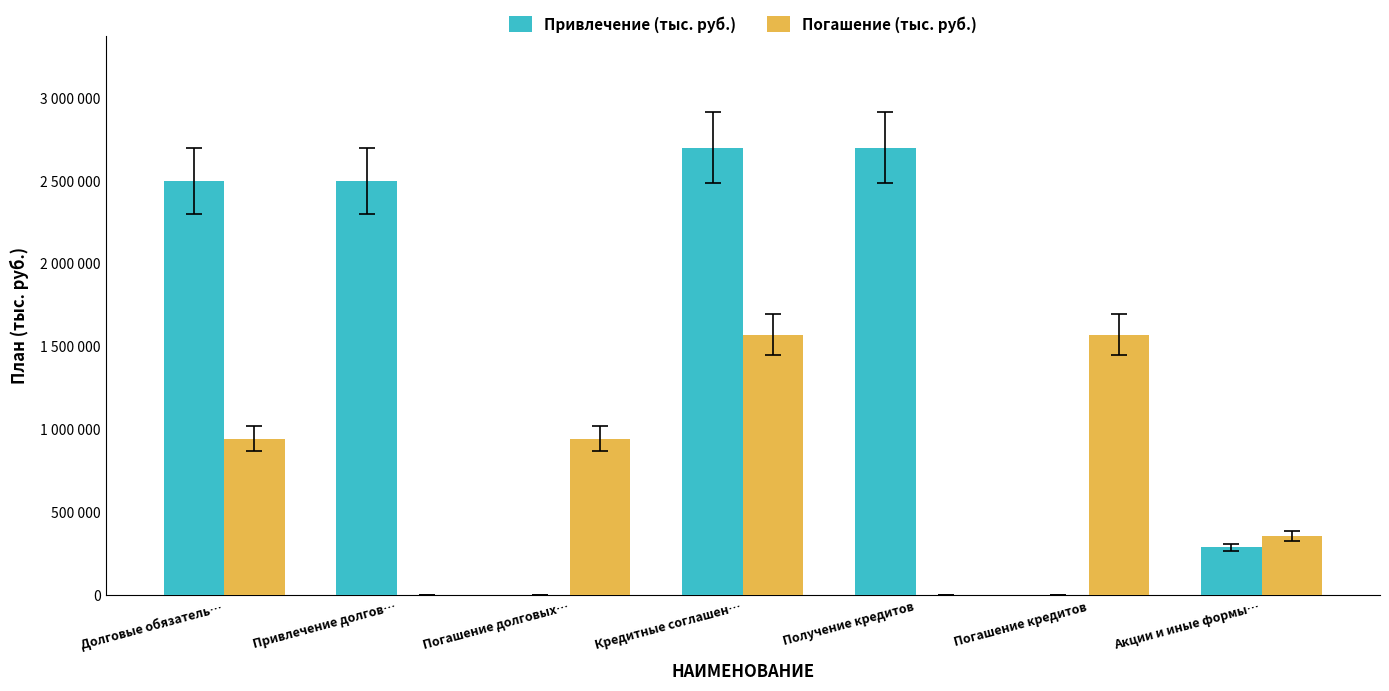

What is the label of the 4th bar from the left?

Кредитные соглашен…